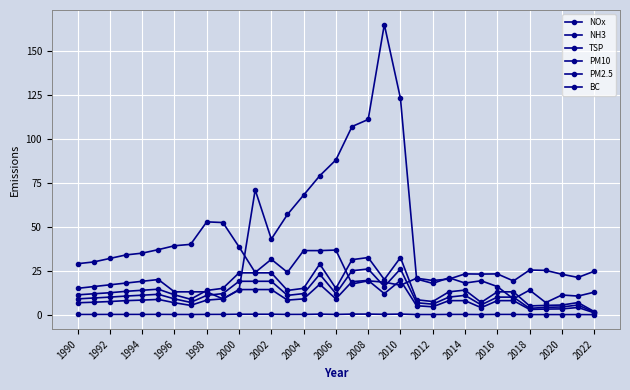

What is the maximum value for NH3?

165.0